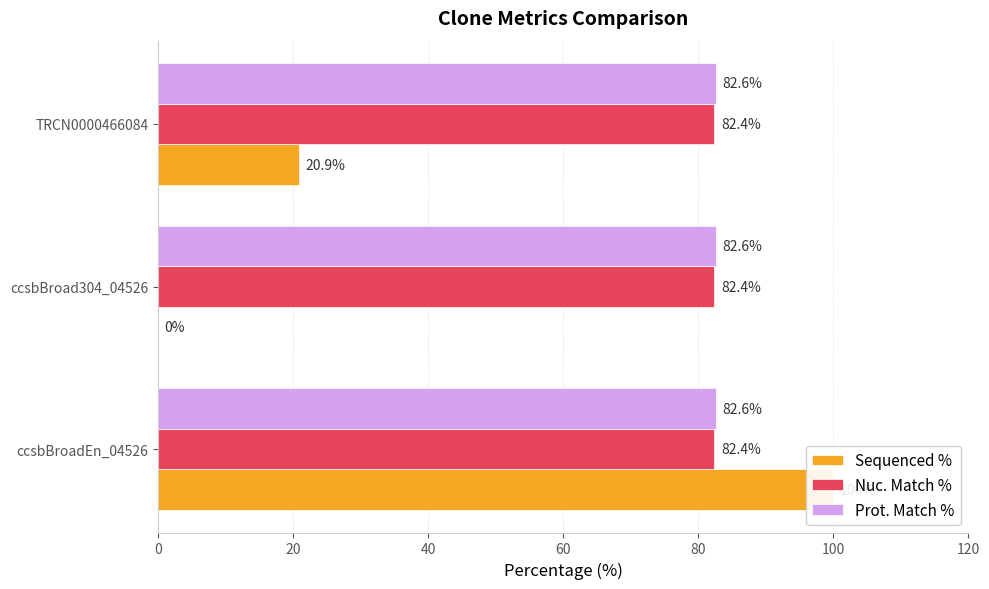

What is the difference between the highest and lowest values at 20?

0.2